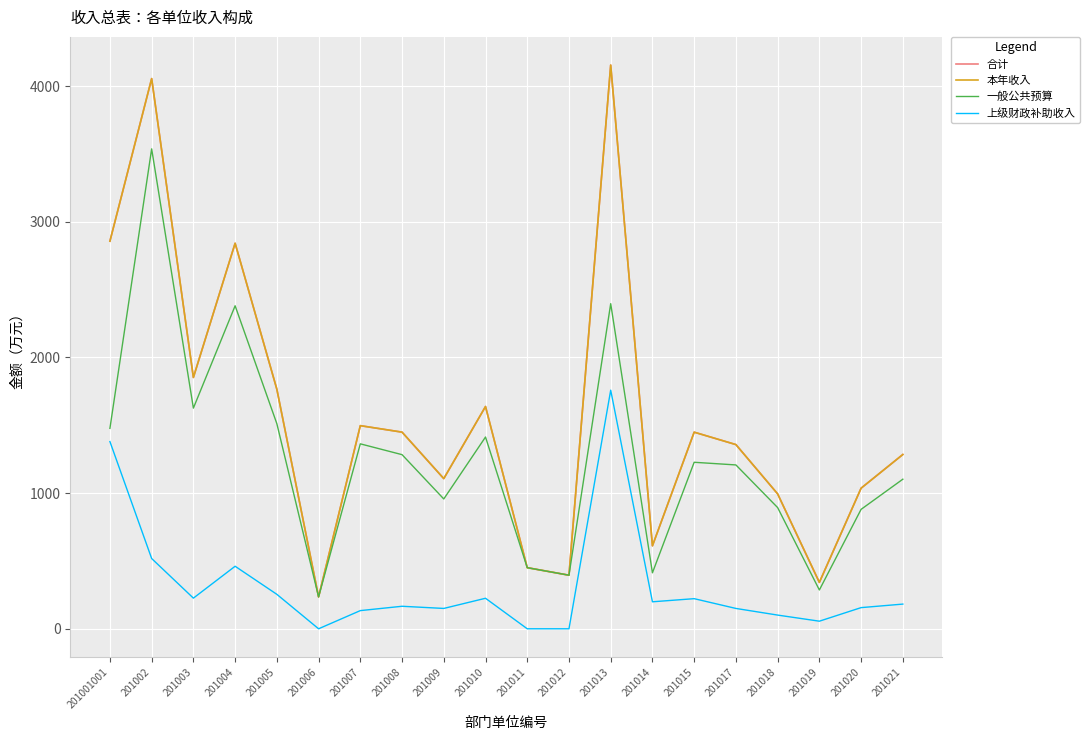

The 上级财政补助收入 series shows 150.0 at 201017. True or false?

True